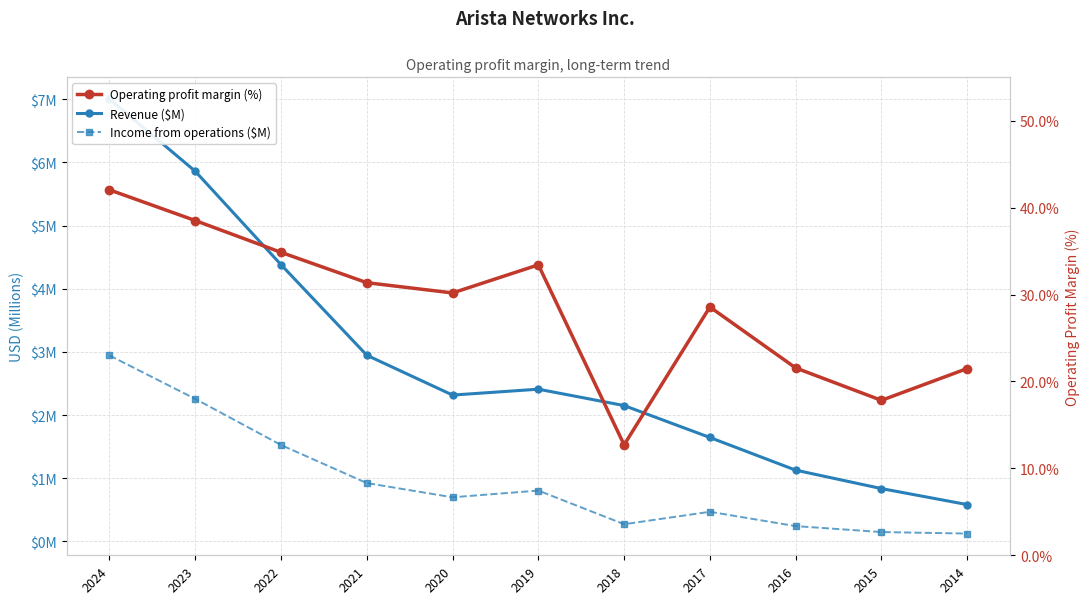

Reading right to left, list all the values displayed in this chart.

Revenue ($M): 2014=0.6	2015=0.8	2016=1.1	2017=1.6	2018=2.2	2019=2.4	2020=2.3	2021=2.9	2022=4.4	2023=5.9	2024=7.0
Income from operations ($M): 2014=0.1	2015=0.1	2016=0.2	2017=0.5	2018=0.3	2019=0.8	2020=0.7	2021=0.9	2022=1.5	2023=2.3	2024=2.9
Operating profit margin (%): 2014=21.5	2015=17.8	2016=21.6	2017=28.6	2018=12.7	2019=33.4	2020=30.2	2021=31.4	2022=34.9	2023=38.5	2024=42.0